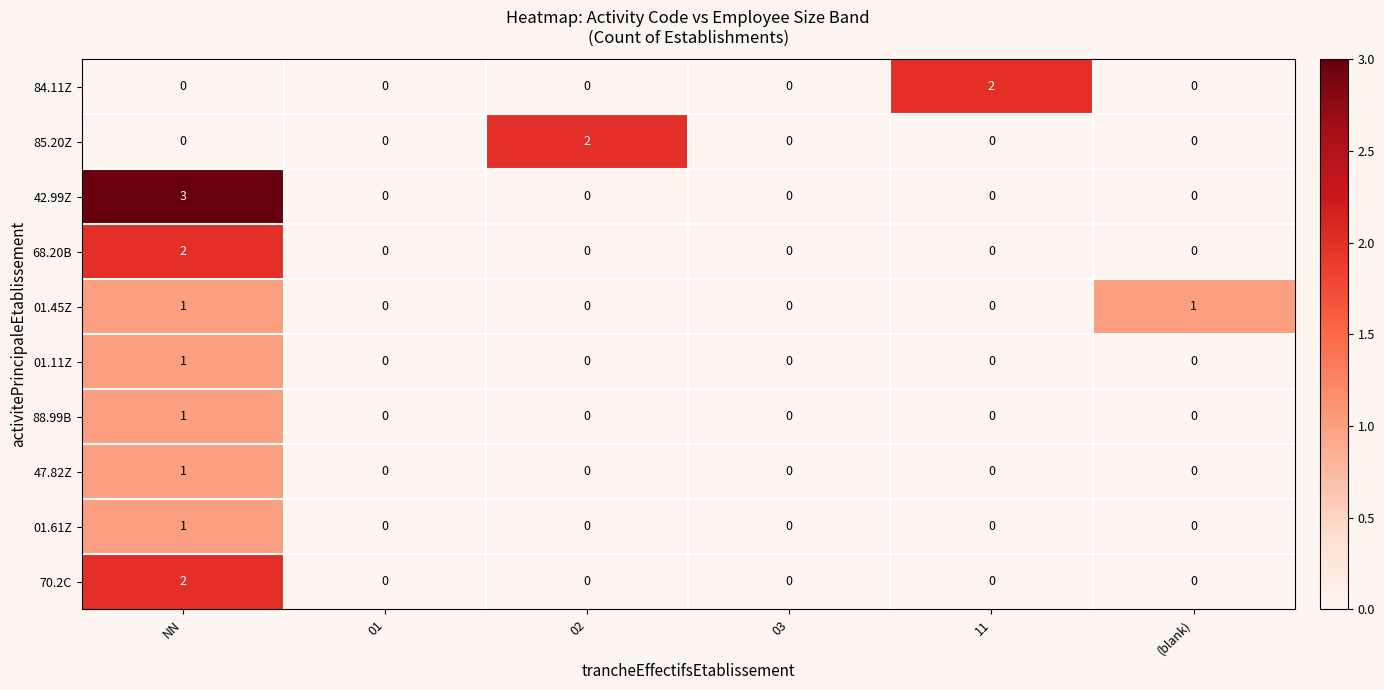

At which category is the sum across all series the highest?

NN